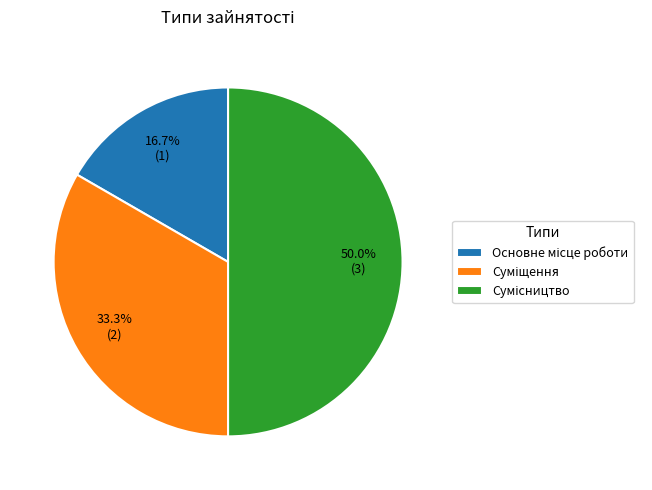

How many slices are in this pie chart?

3